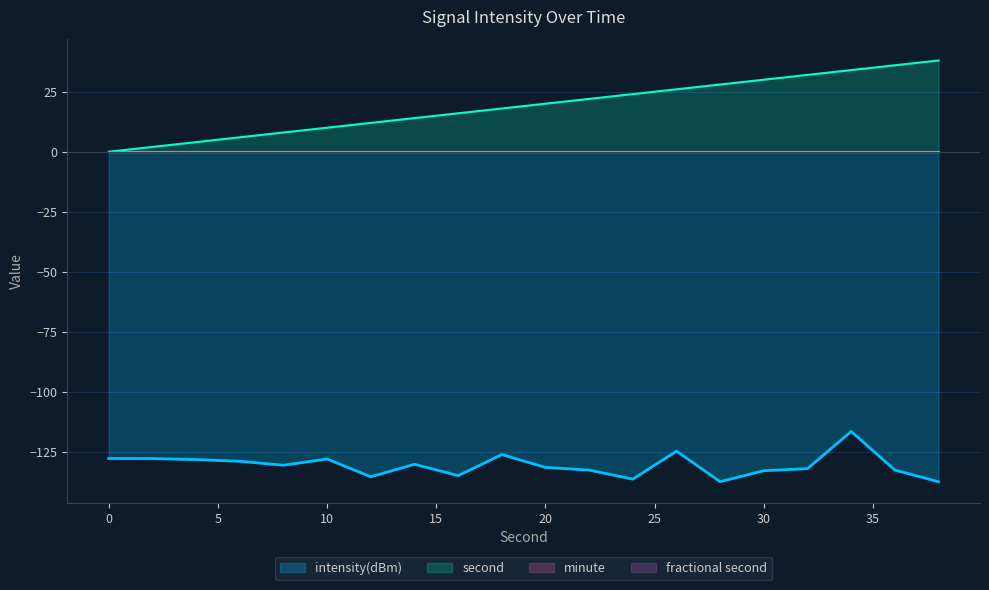

Does the chart display data point markers on the line(s)?

No